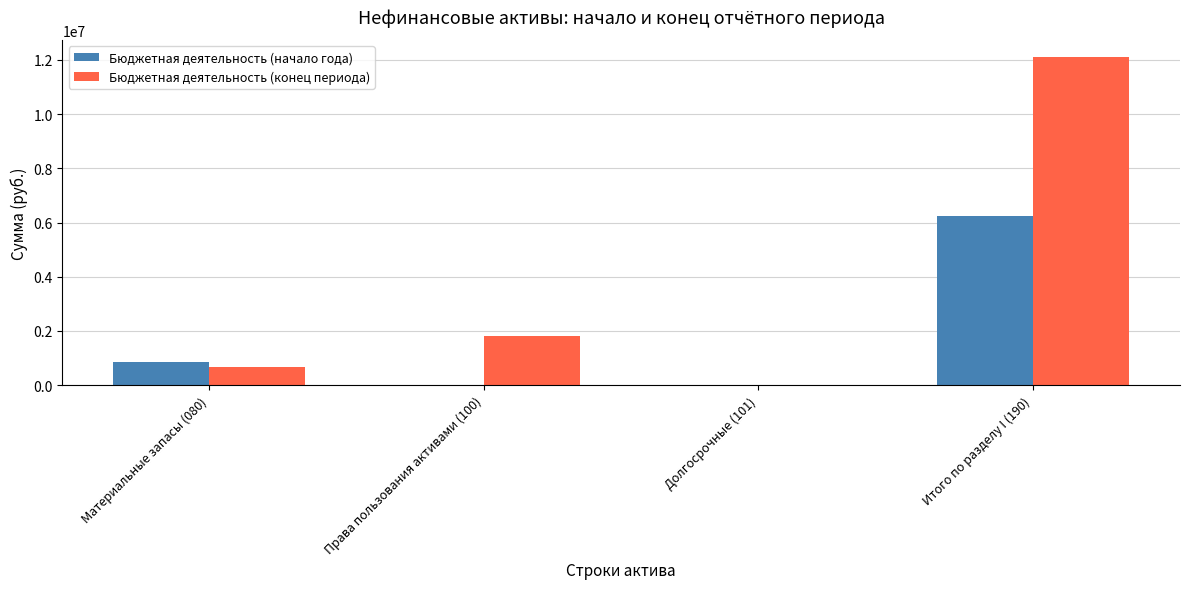

Count the number of categories in the chart.

4